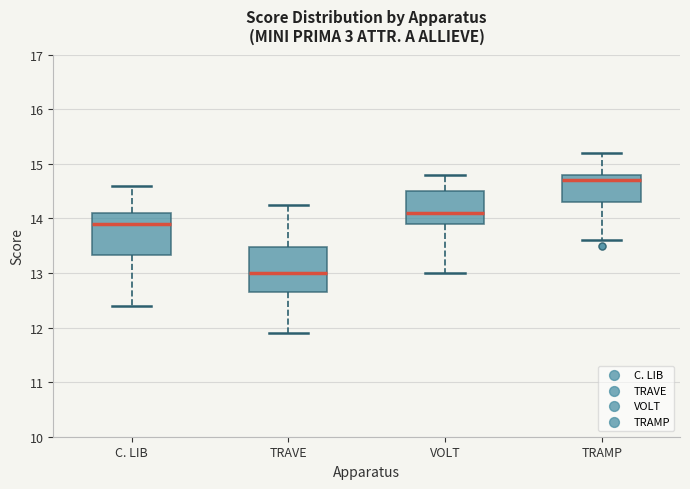

Where is the upper edge of the box for VOLT on the y-axis? The values are not printed on the chart, so give them approximately, as read against the axis.

14.5